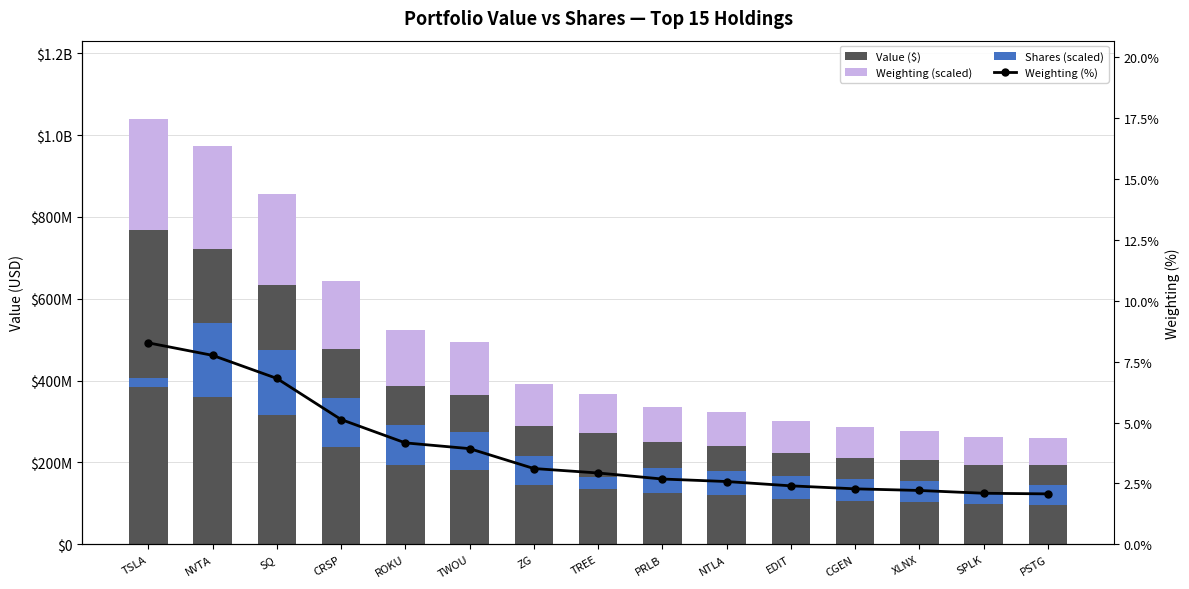

What is the label of the 15th bar from the right?

TSLA